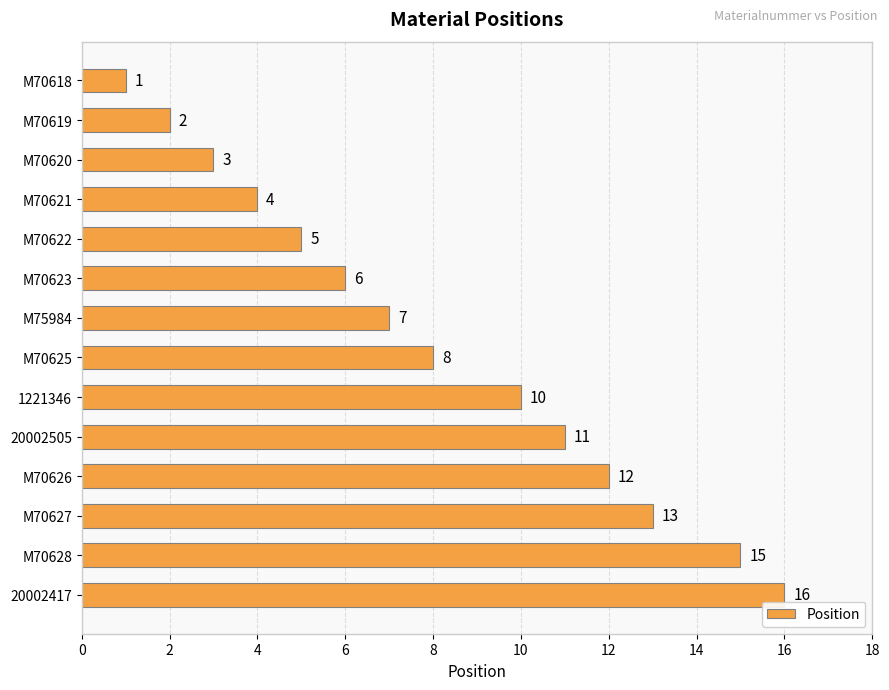

What is the difference between the maximum and minimum values?

15